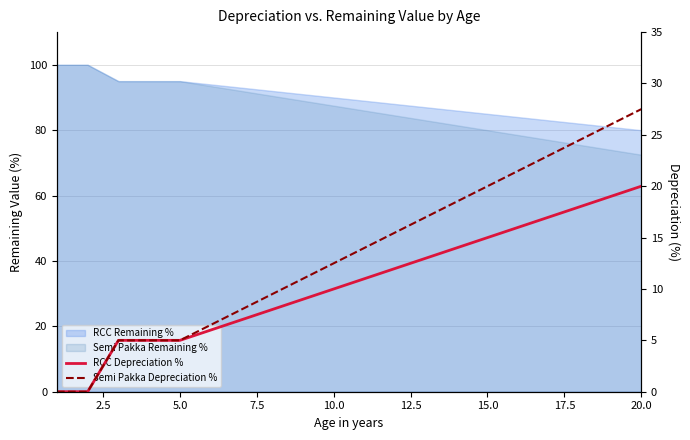

How many data points does each series have?

20